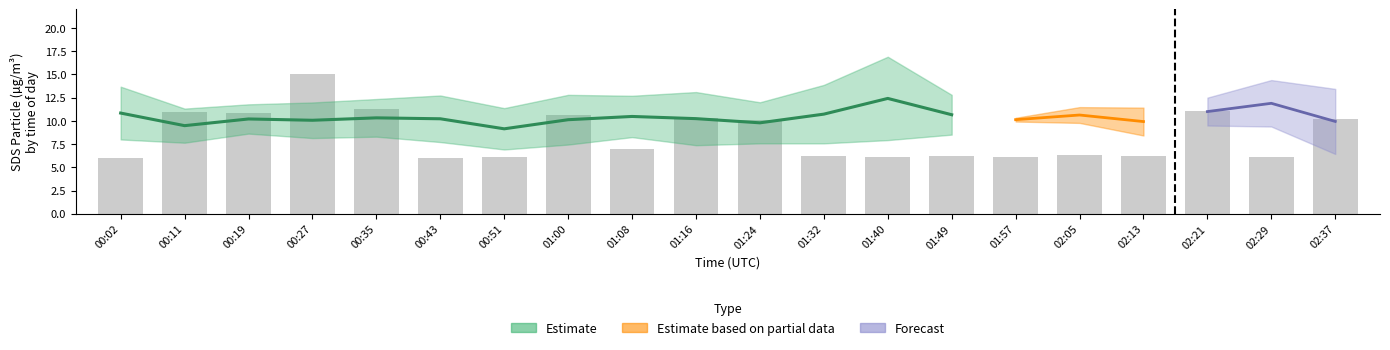

Is it true that the value at 00:35 is 11.3?

True